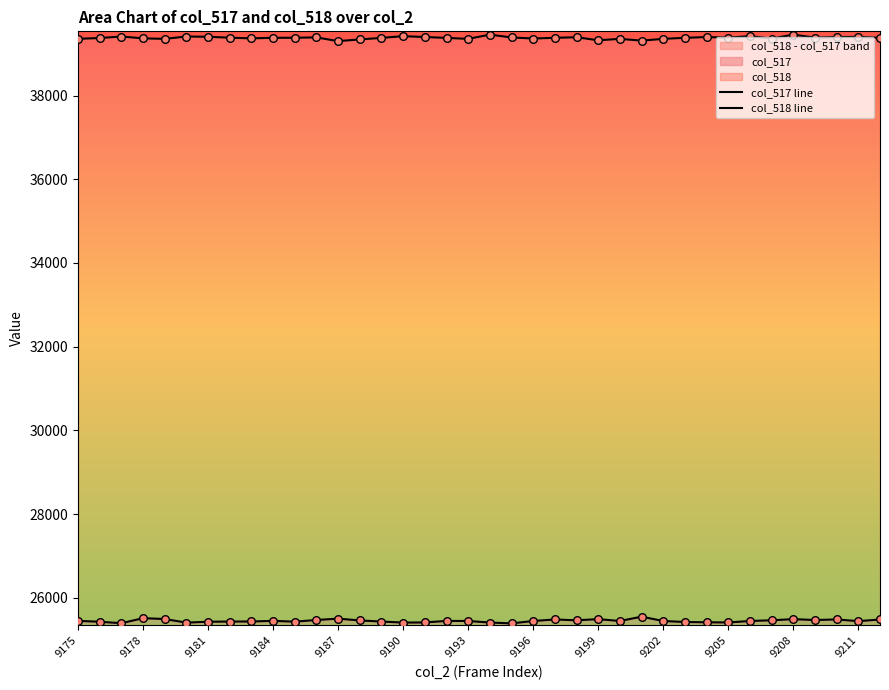

At how many categories does at least one series exceed 35524?

38